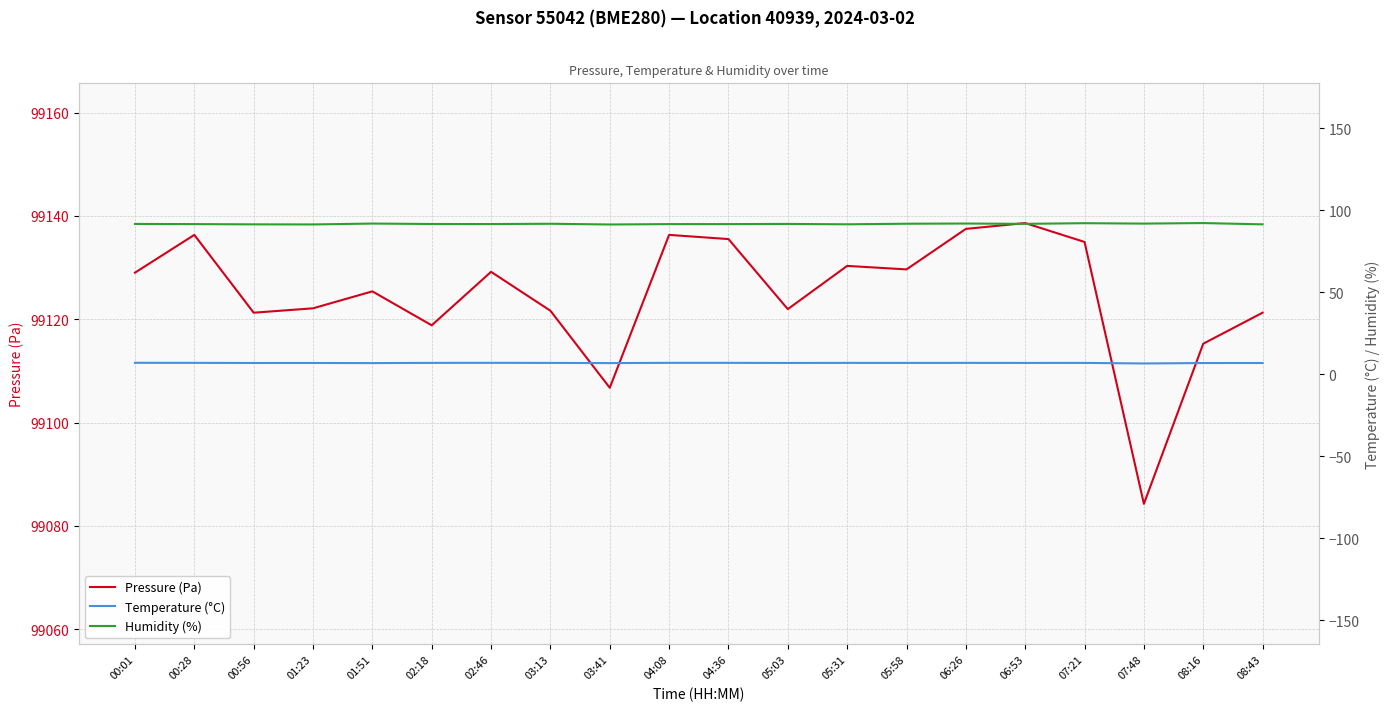

What is the label of the 12th point from the left?

05:03